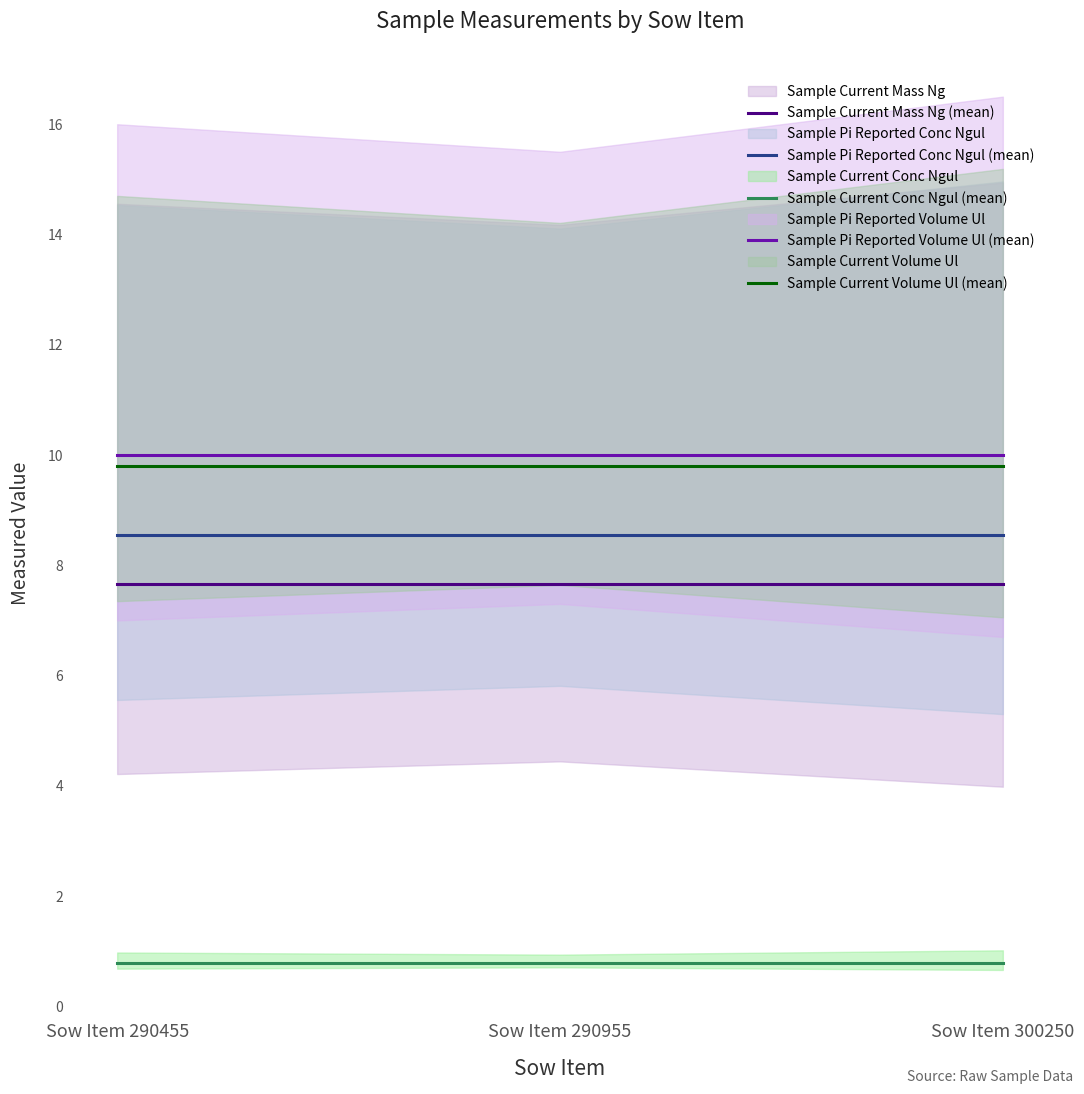

Reading left to right, what are all the values shown in this chart?

Sample Current Mass Ng (mean): 7.7	7.7	7.7
Sample Pi Reported Conc Ngul (mean): 8.6	8.6	8.6
Sample Current Conc Ngul (mean): 0.8	0.8	0.8
Sample Pi Reported Volume Ul (mean): 10.0	10.0	10.0
Sample Current Volume Ul (mean): 9.8	9.8	9.8